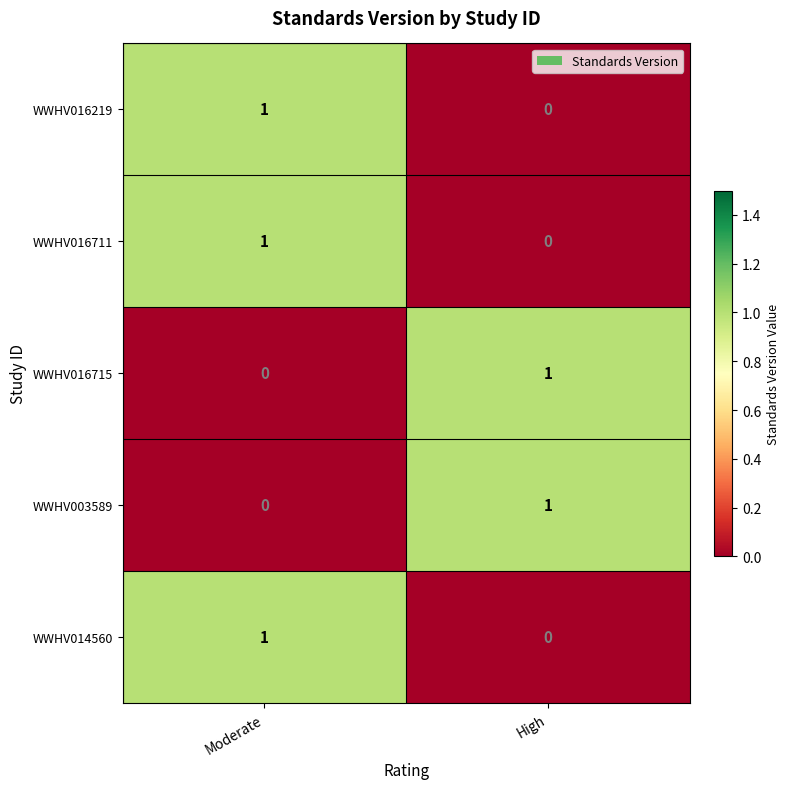

How many series are shown in this chart?

5